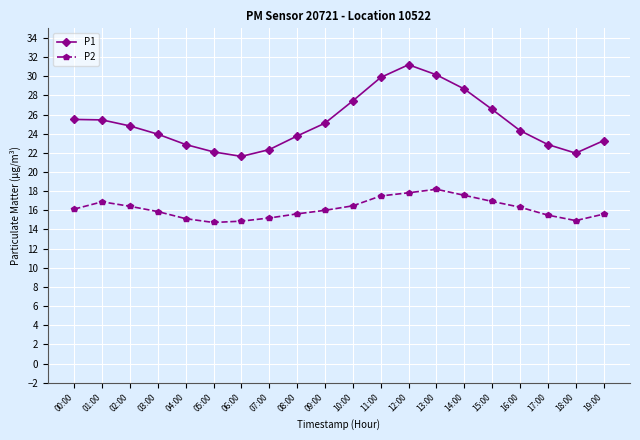

What is the difference between the P1 values at 11:00 and 04:00?

7.0